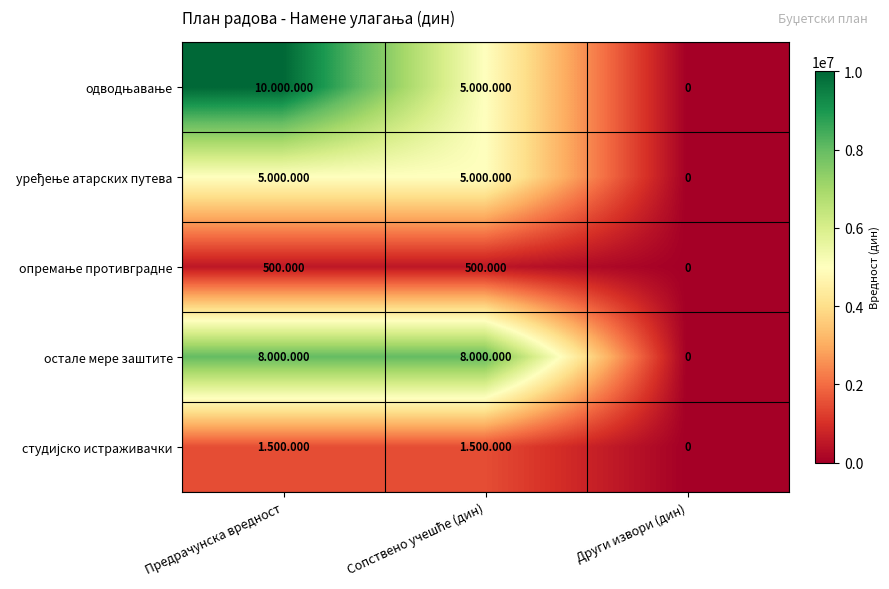

Between Предрачунска вредност and Сопствено учешће (дин), which series saw the biggest shift?

одводњавање